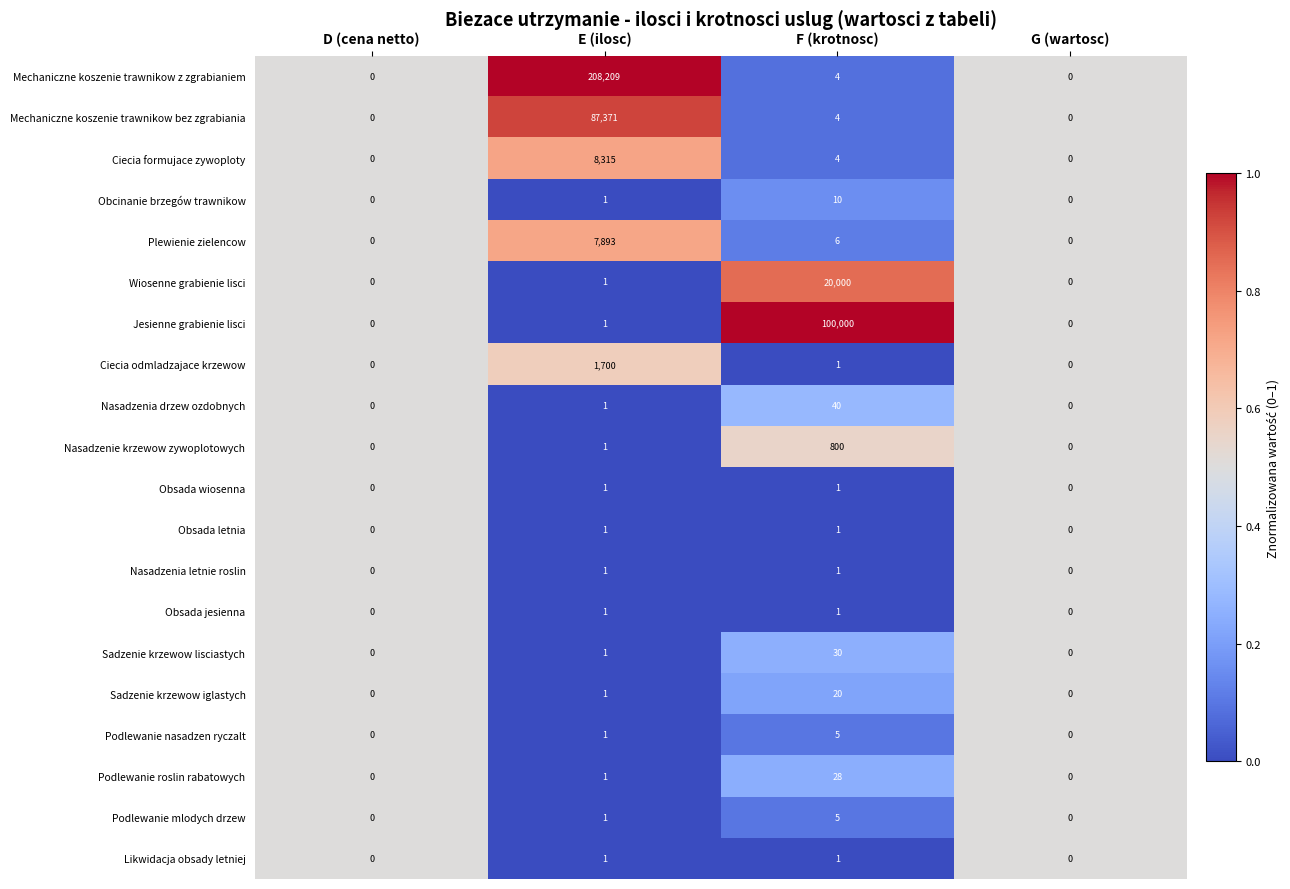

The Nasadzenia letnie roslin series shows 1 at F (krotnosc). True or false?

True